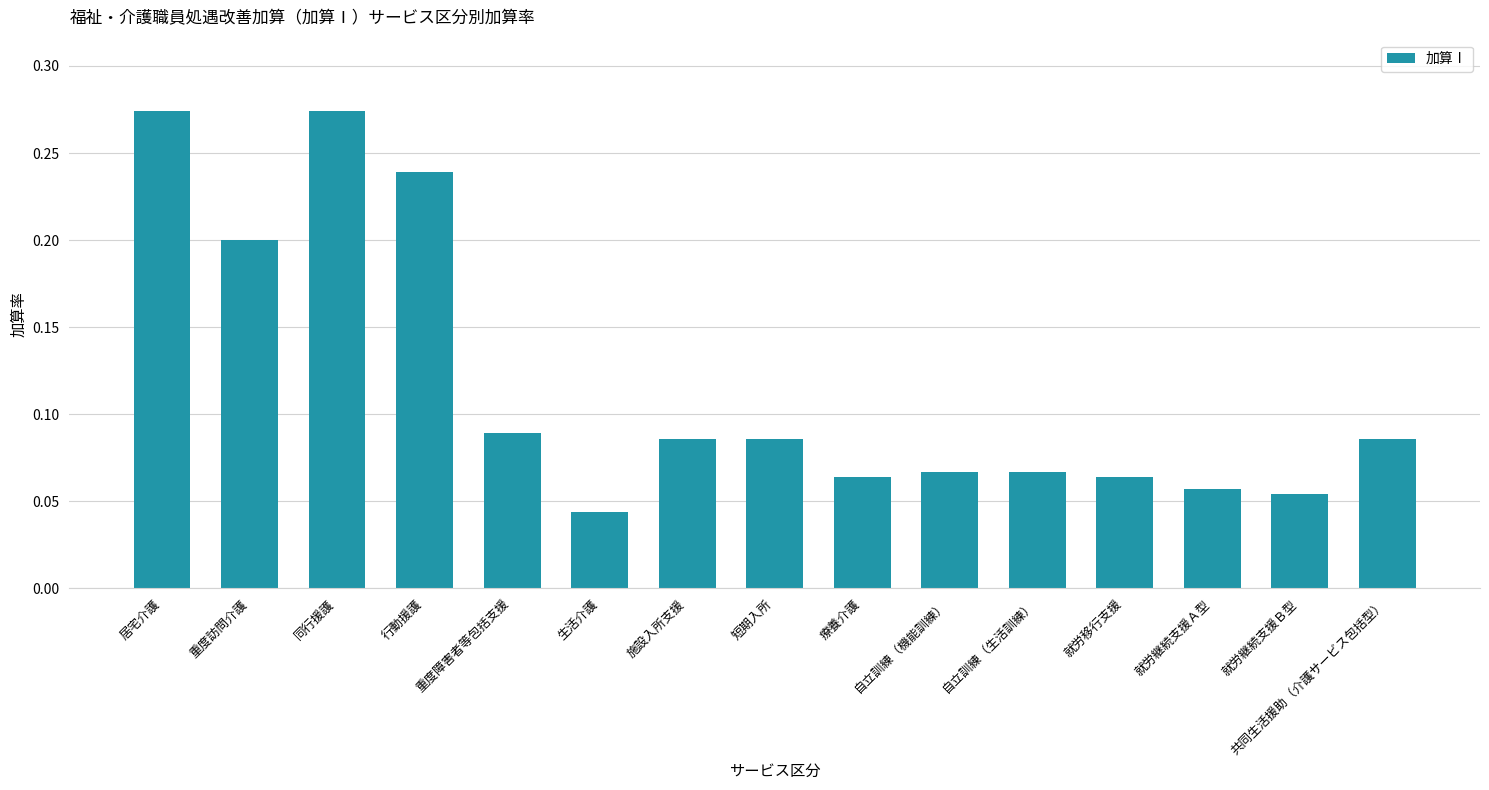

Count the values in the range 0 to 1.

15